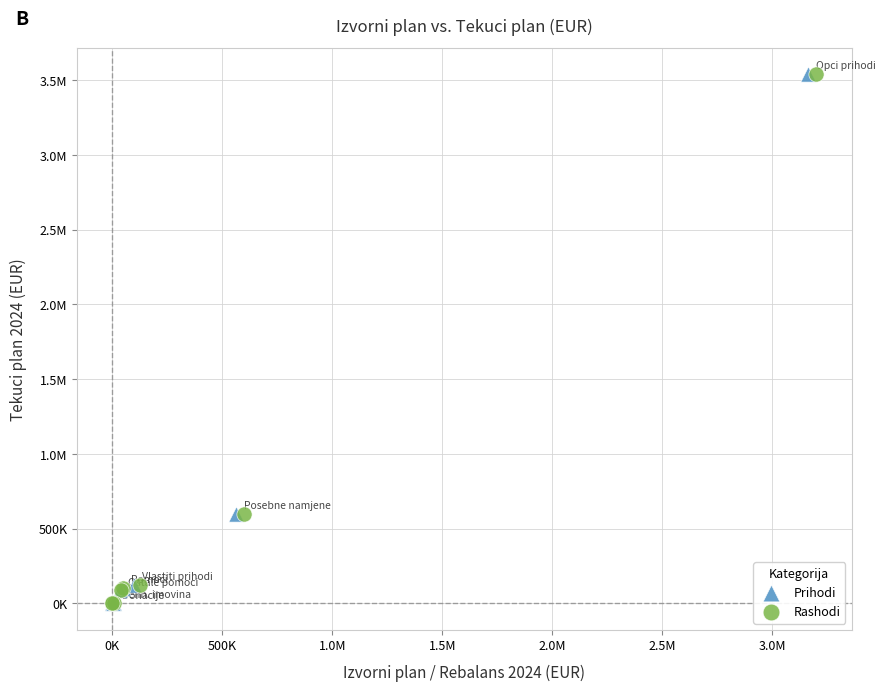

What are all the series names shown in the legend?

Prihodi, Rashodi